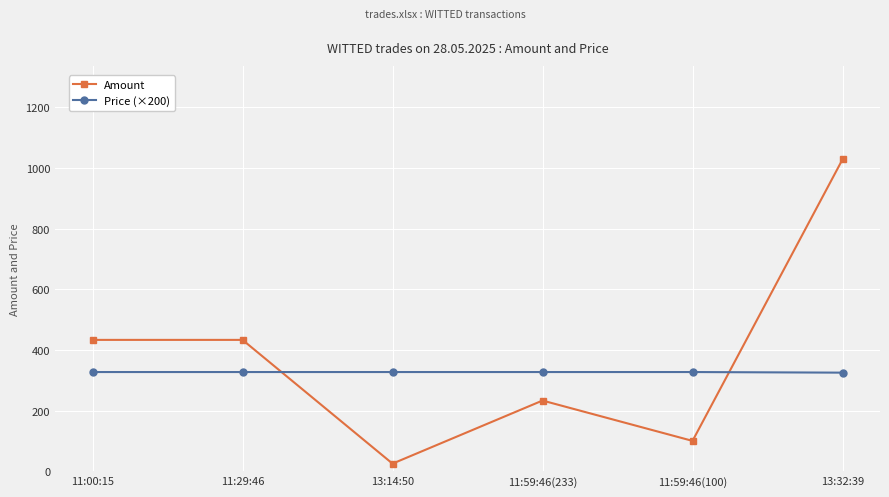

What is the label of the 6th point from the right?

11:00:15